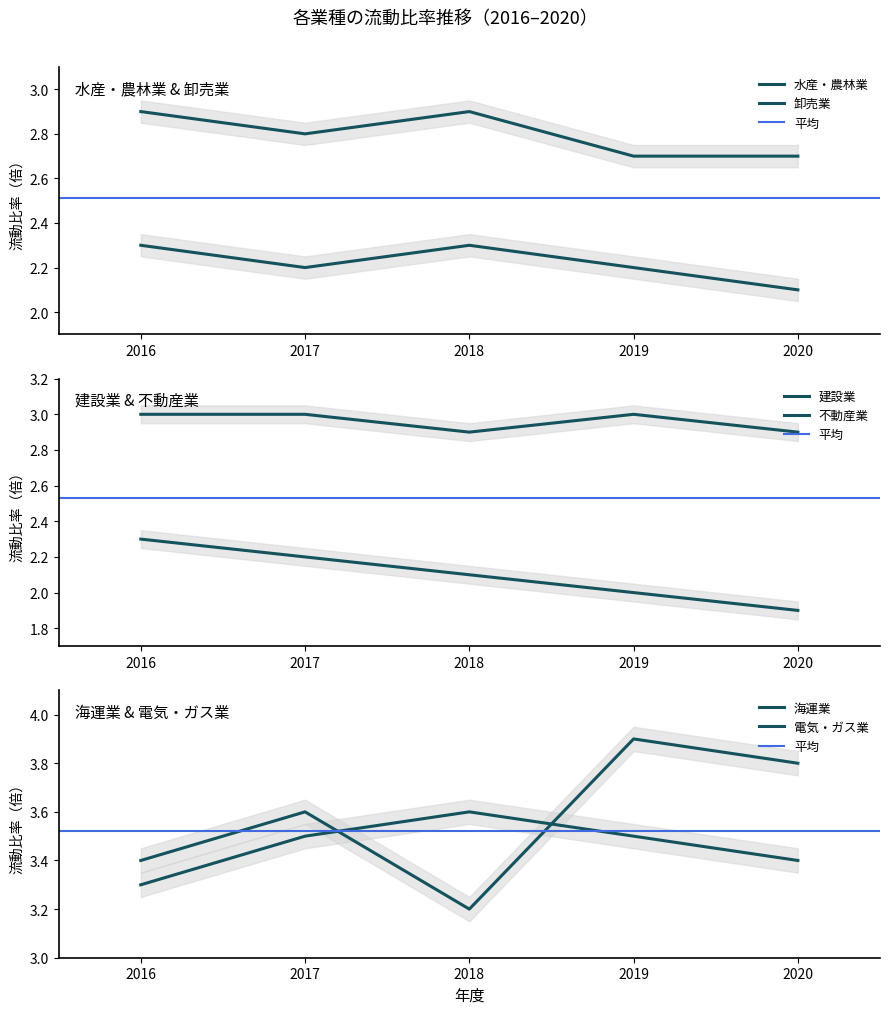

What is the spread (max minus min) of values at 2019?

1.9